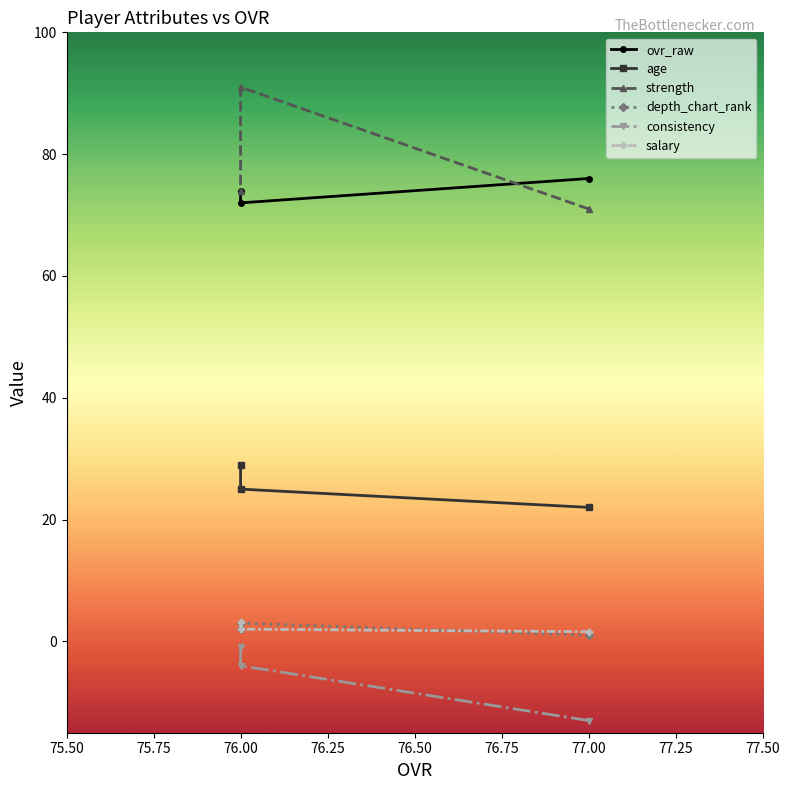

At which category does the chart reach its peak across all series?

76